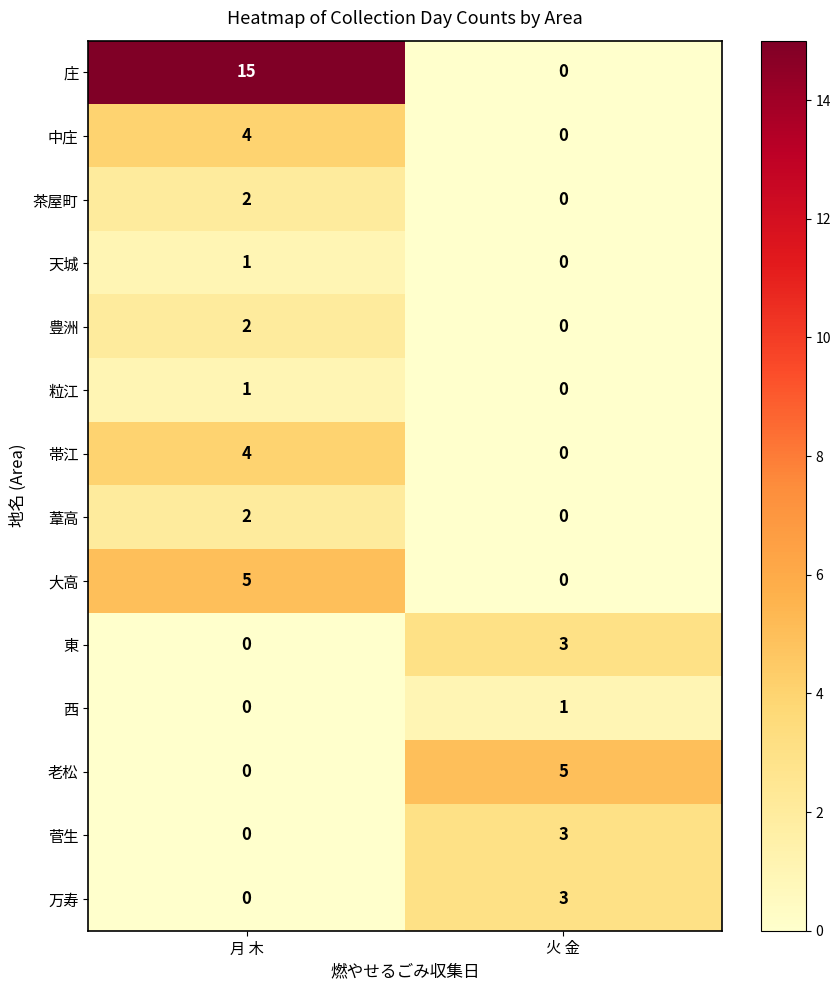

The value of 東 at 火 金 is 4. True or false?

False